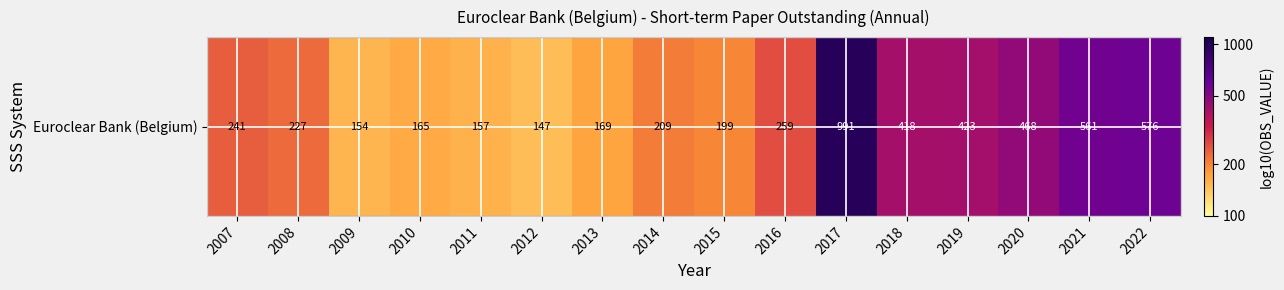

What value does the data have at 2020?

2.7